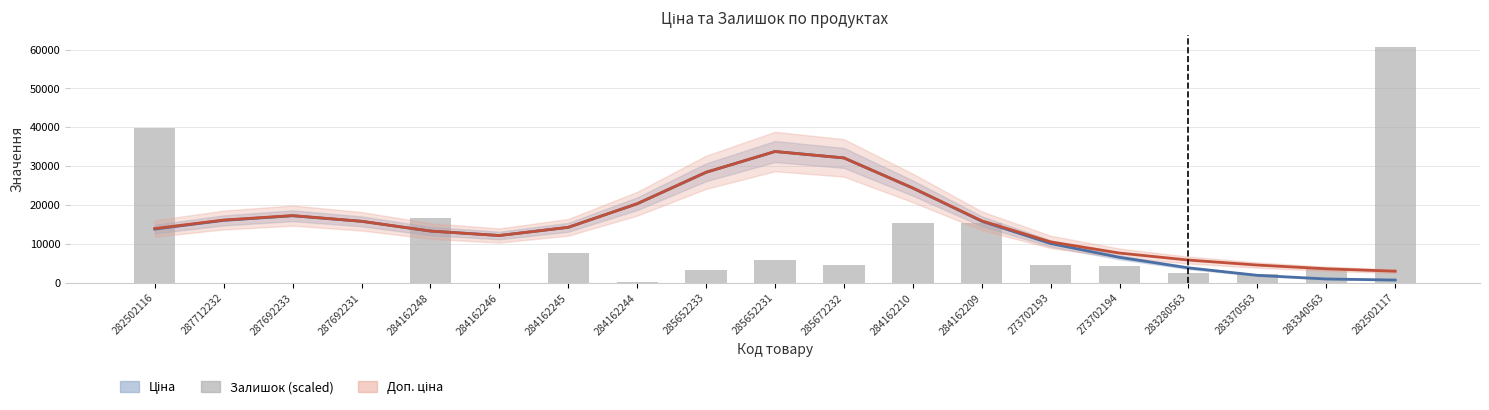

Is it true that Ціна equals 4054.1 at 287692233?

False